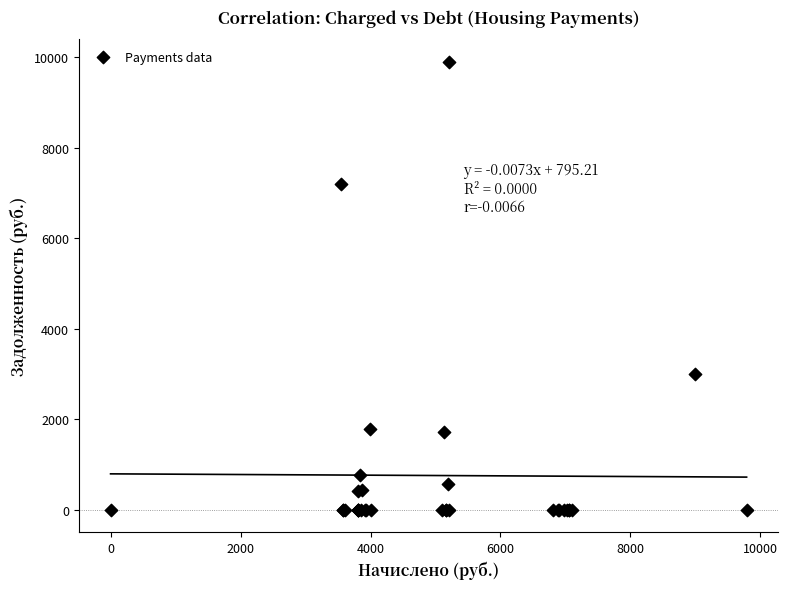

What Y value in the scatter plot is closest to 4952?

2997.4